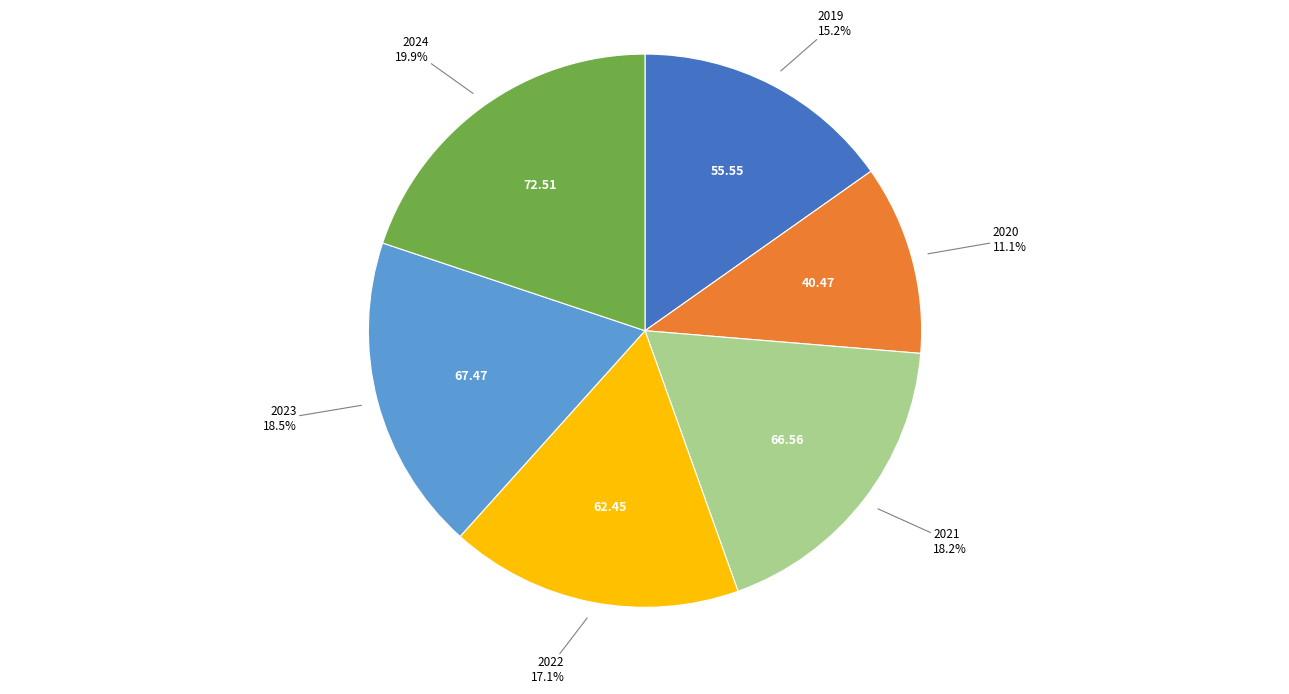

Approximately how many times larger is the value at 2023 compared to 2024?

0.9